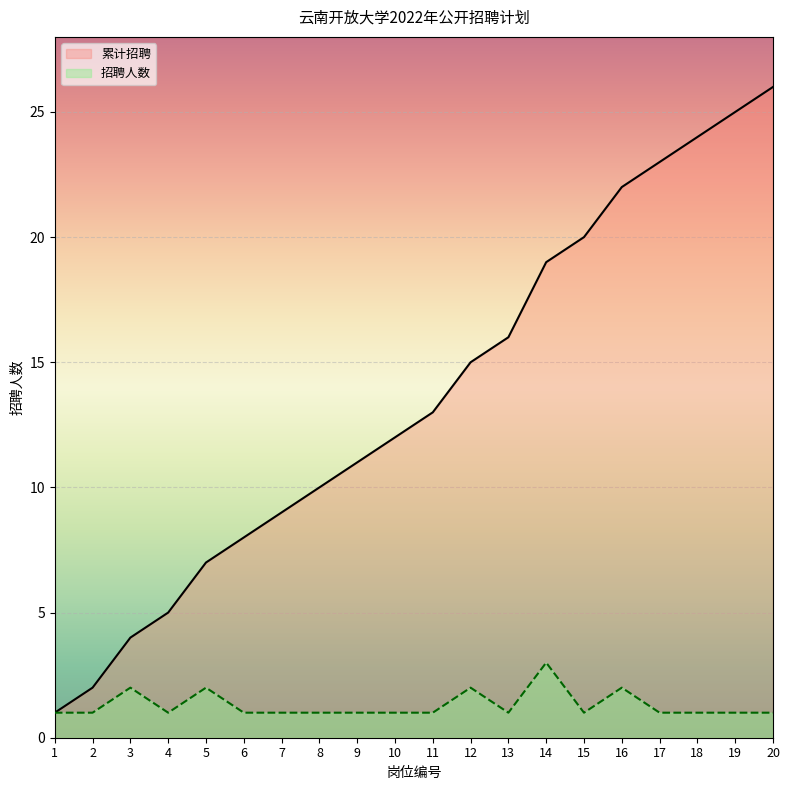

True or false: 招聘人数 and 累计招聘 cross at least once.

False